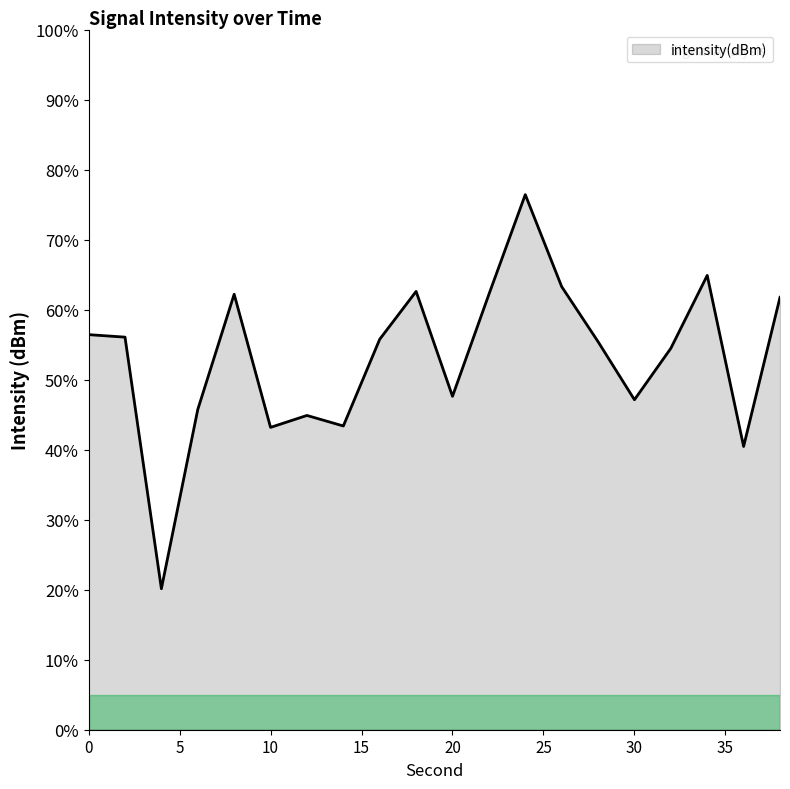

What is the greatest value displayed?

76.4